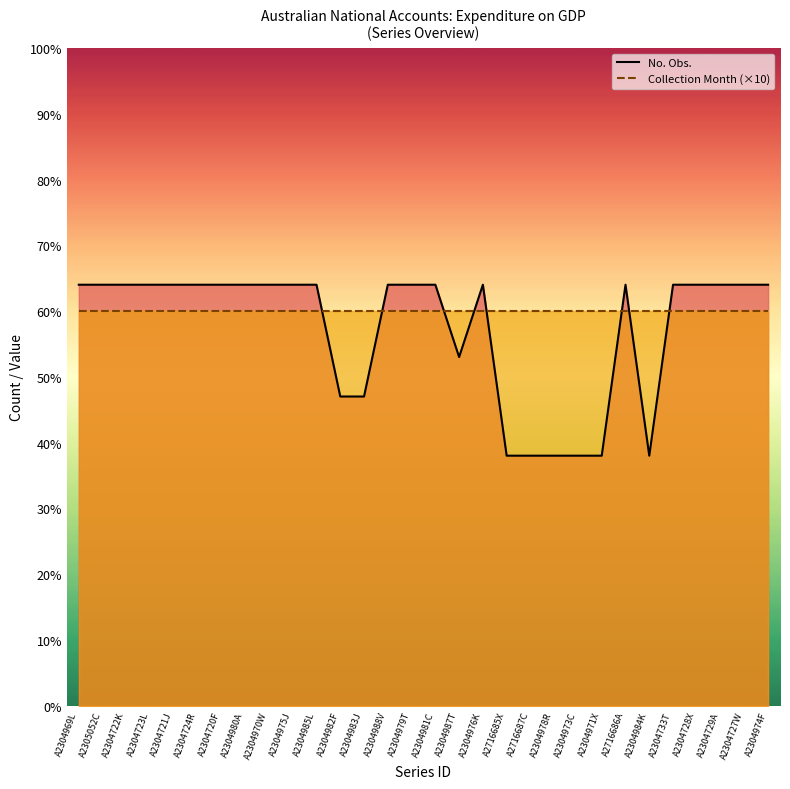

What is the label of the 26th point from the left?

A2304733T